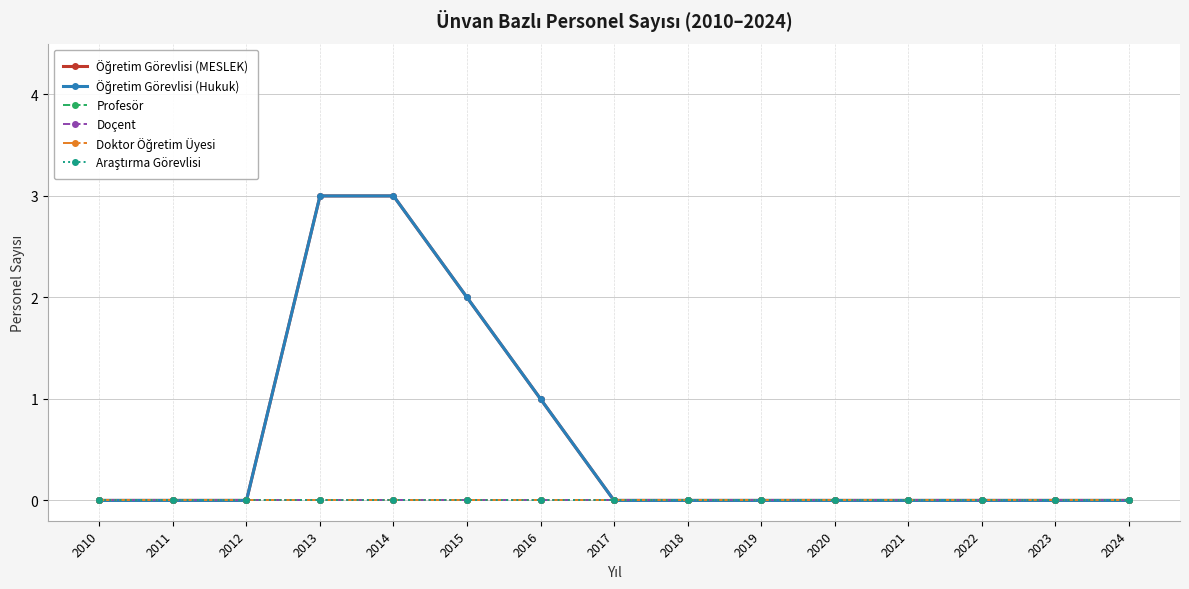

At which label is Doktor Öğretim Üyesi closest to 0?

2010